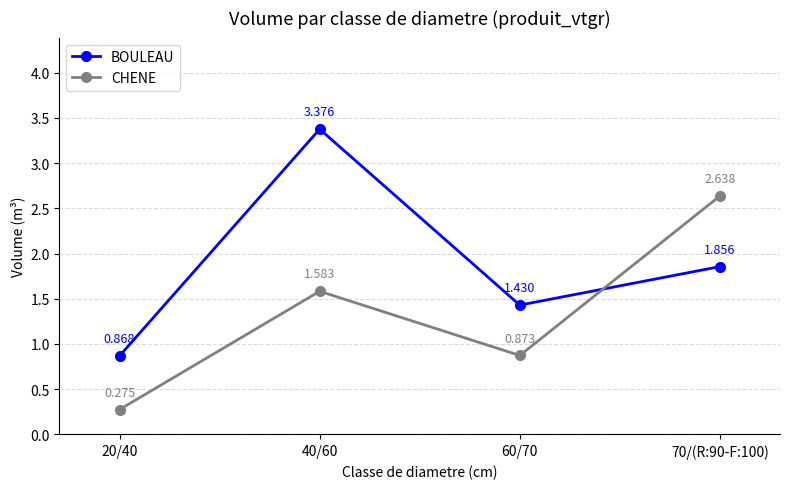

Is the value of CHENE at 40/60 greater than the value of BOULEAU at 20/40?

Yes